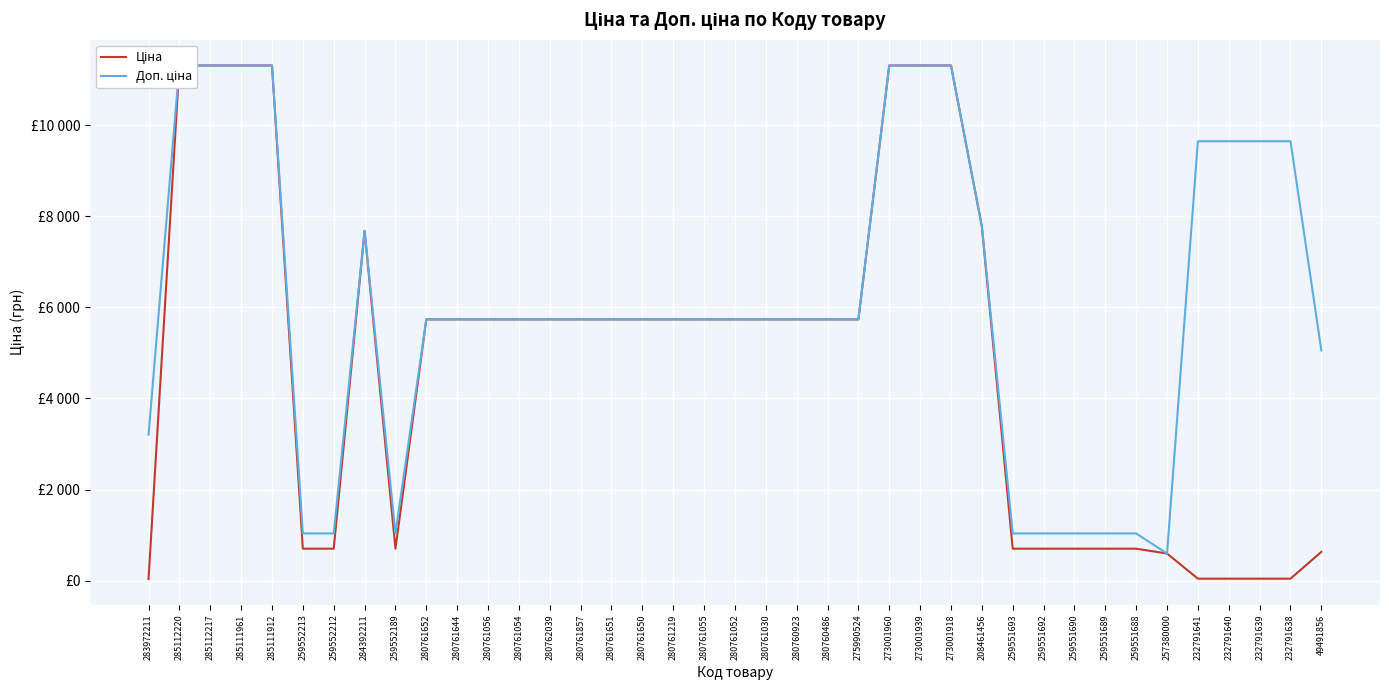

Reading left to right, what are all the values shown in this chart?

Ціна: 32.0	11312.5	11312.5	11312.5	11312.5	701.4	701.4	7680.9	701.4	5736.9	5736.9	5736.9	5736.9	5736.9	5736.9	5736.9	5736.9	5736.9	5736.9	5736.9	5736.9	5736.9	5736.9	5736.9	11312.5	11312.5	11312.5	7778.6	701.4	701.4	701.4	701.4	701.4	595.0	42.9	42.9	42.9	42.9	631.7
Доп. ціна: 3205.0	11312.5	11312.5	11312.5	11312.5	1036.0	1036.0	7680.9	1036.0	5736.9	5736.9	5736.9	5736.9	5736.9	5736.9	5736.9	5736.9	5736.9	5736.9	5736.9	5736.9	5736.9	5736.9	5736.9	11312.5	11312.5	11312.5	7778.6	1036.0	1036.0	1036.0	1036.0	1036.0	595.0	9649.0	9649.0	9649.0	9649.0	5053.7